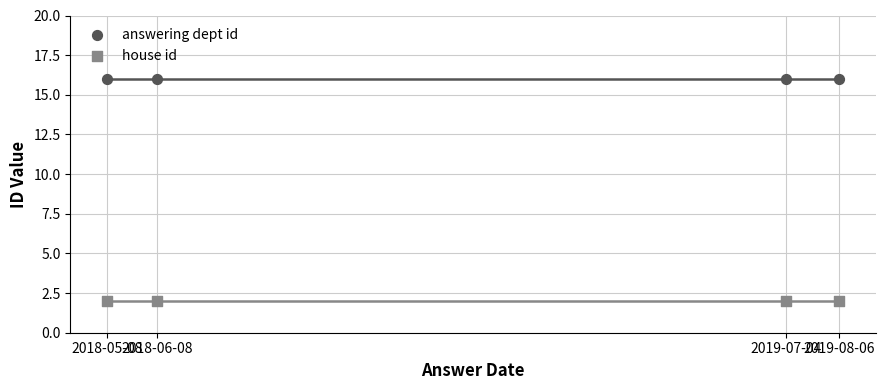

Which series reaches the maximum Y coordinate?

answering dept id